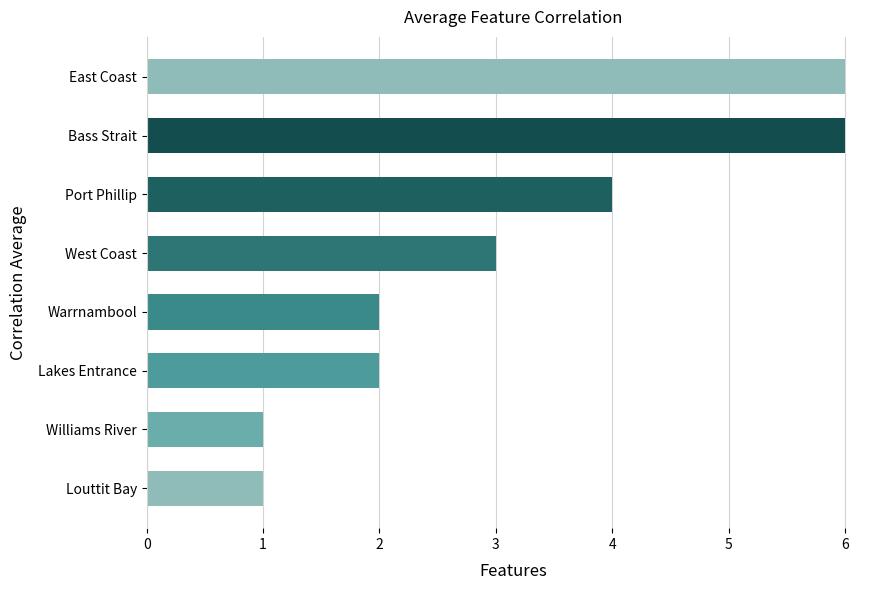

What is the change in value from Lakes Entrance to Port Phillip?

+2